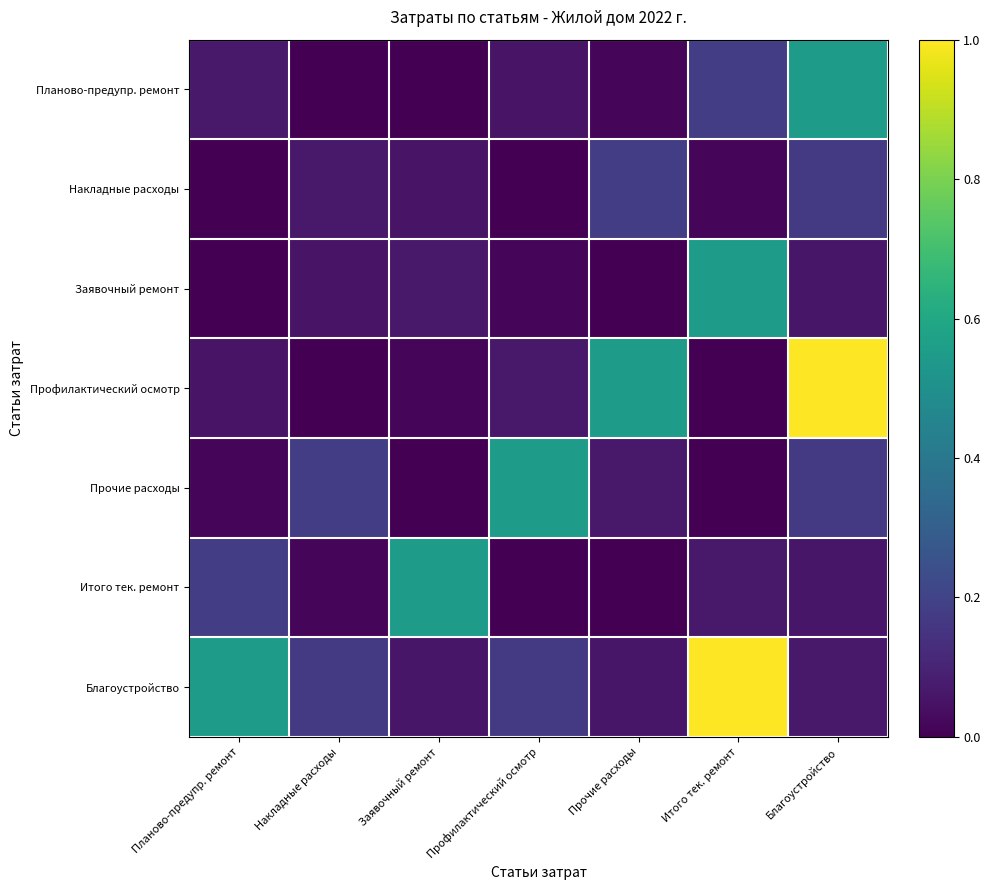

At which category is the sum across all series the highest?

Благоустройство